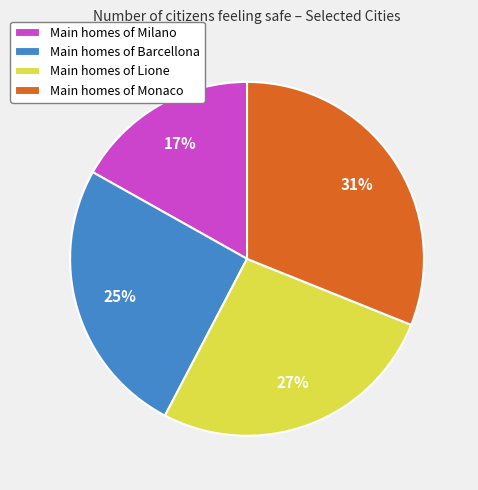

True or false: Main homes of Barcellona accounts for 25% of the total.

True